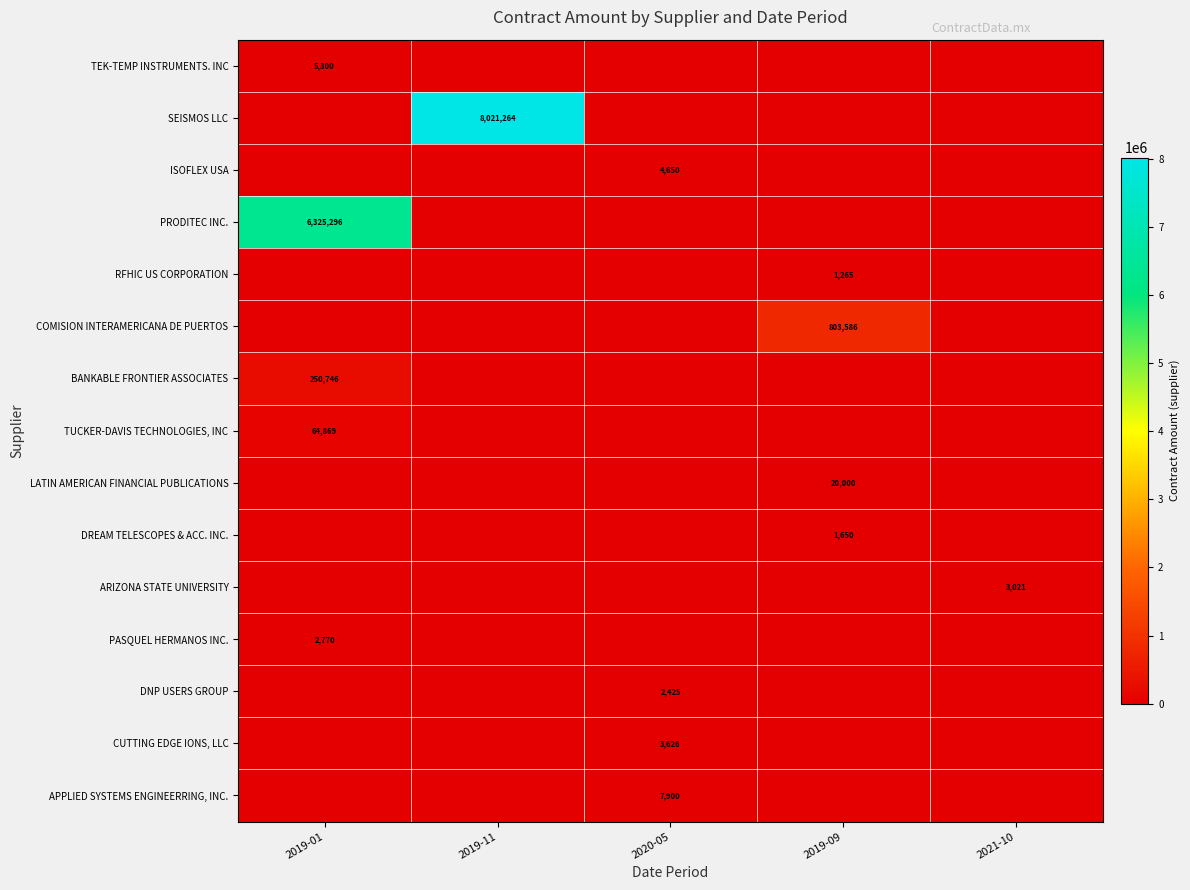

True or false: ARIZONA STATE UNIVERSITY has a value of 1835 at 2021-10.

False